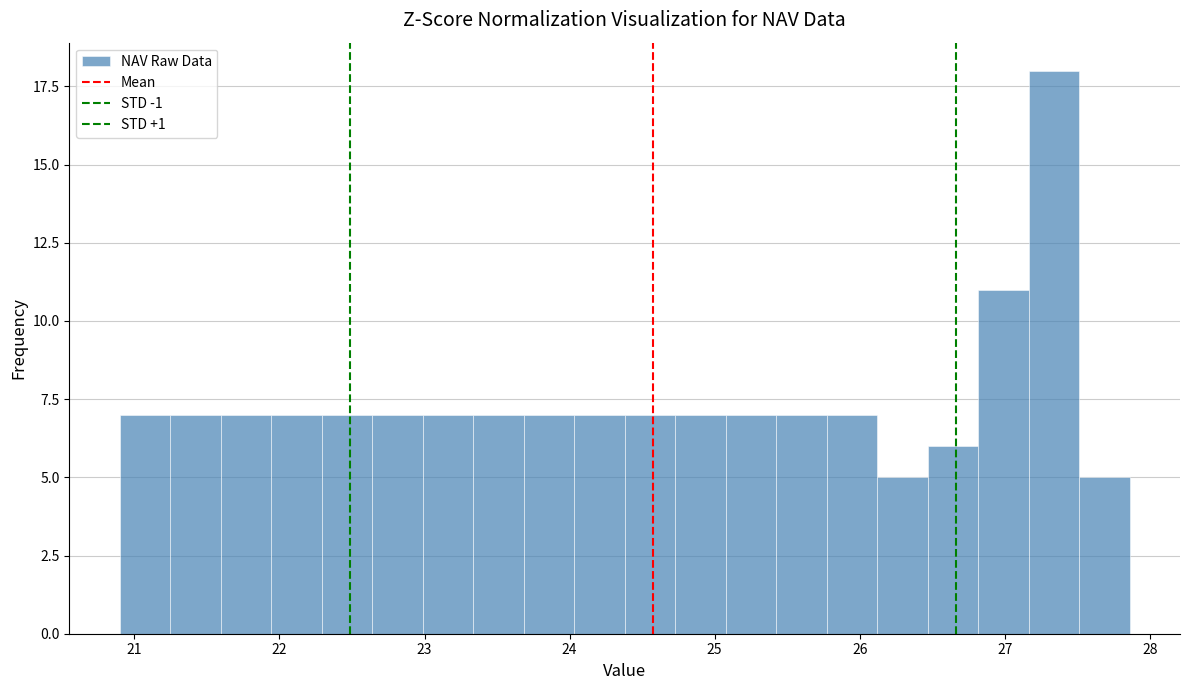

Read against the x-axis, roughly where is the centre of the tallest bar?

27.3